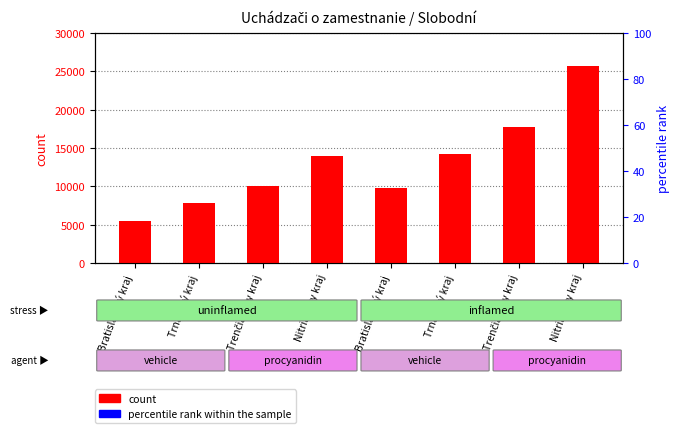

List the series in order of their overall mean, highest first.

count, percentile rank within the sample